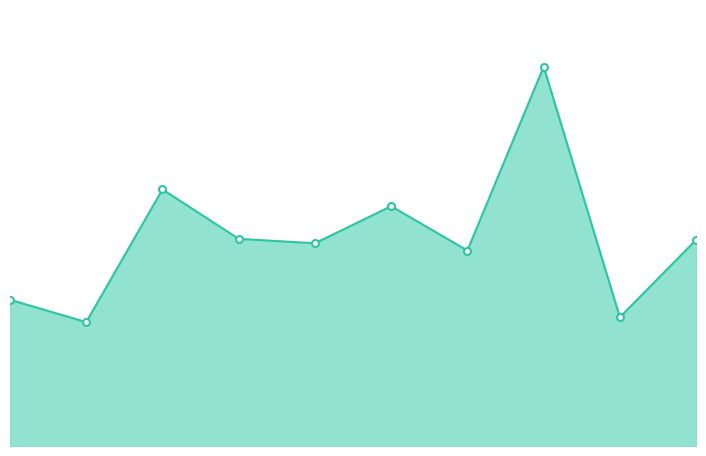

What is the value of the 4th point from the left?

2.5